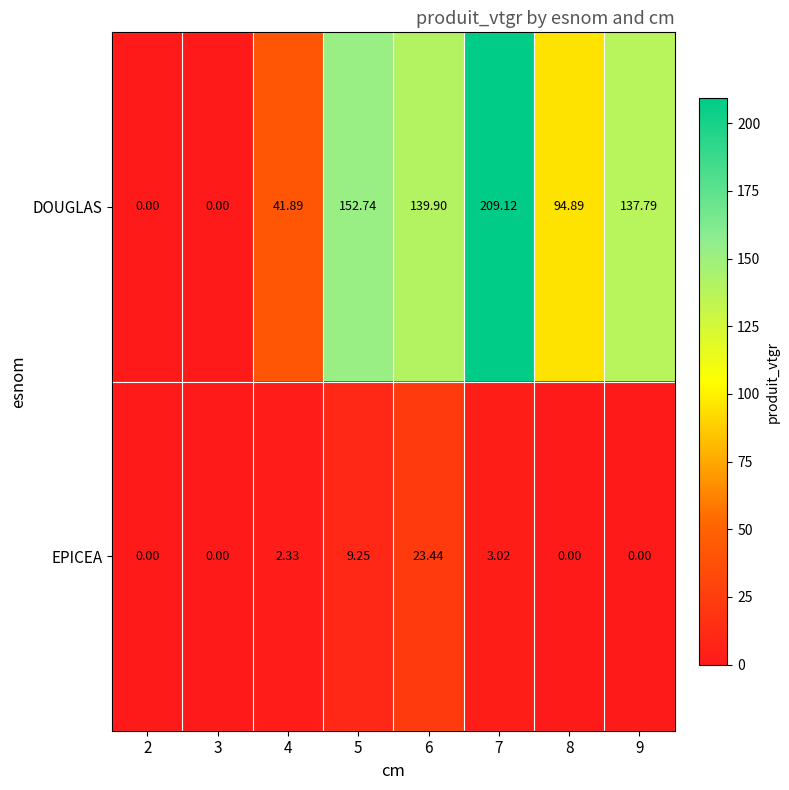

Rank the series by their average value, from highest to lowest.

DOUGLAS, EPICEA